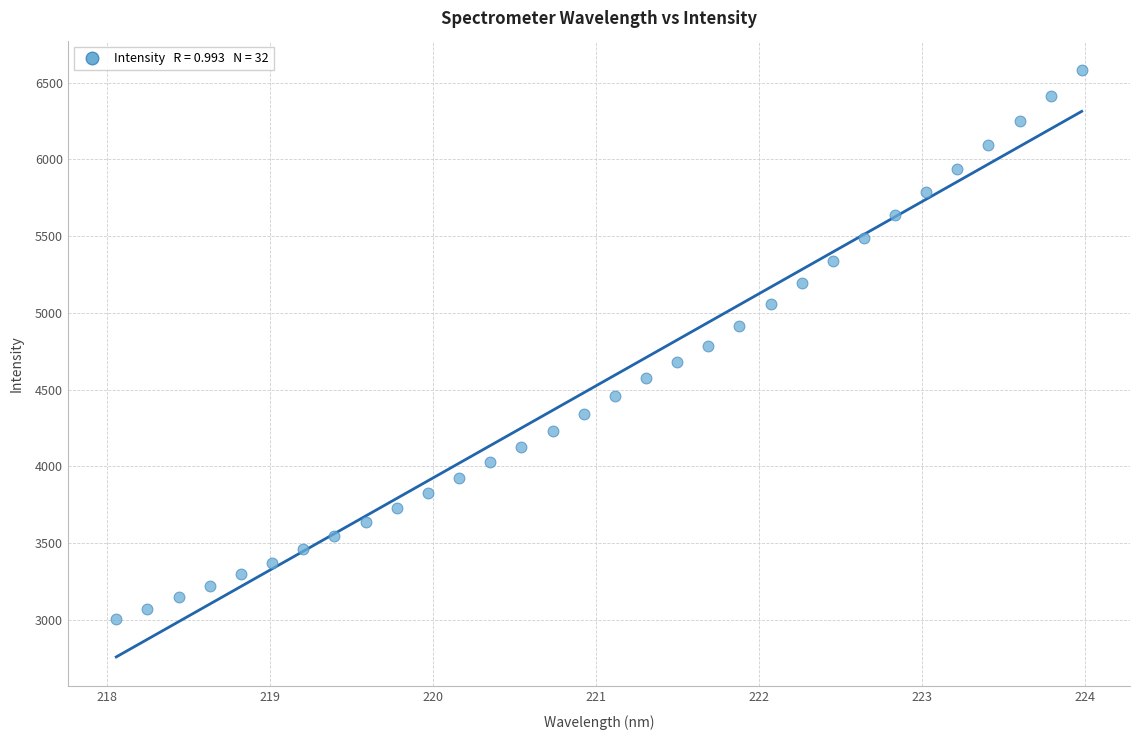

What is the range of Y values (max minus min)?

3578.2